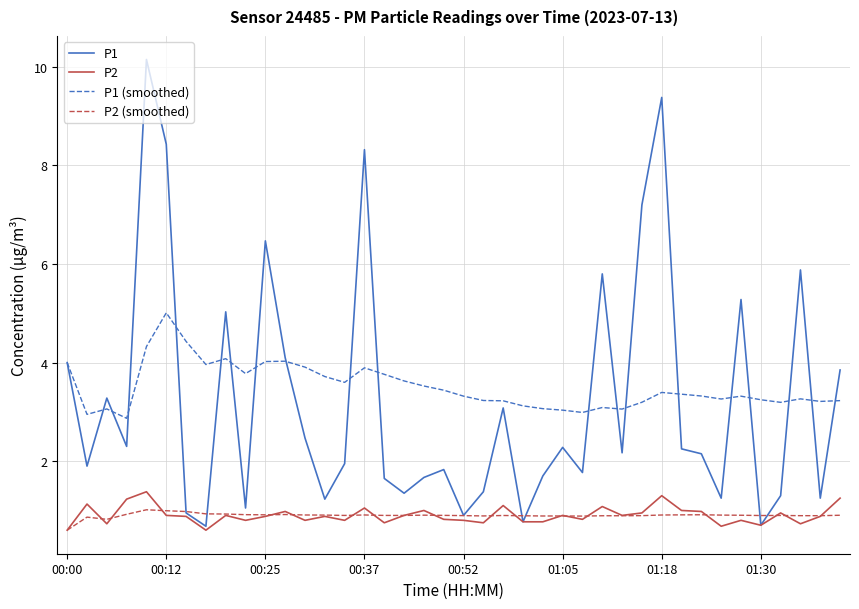

What is the minimum value for P2 (smoothed)?

0.6